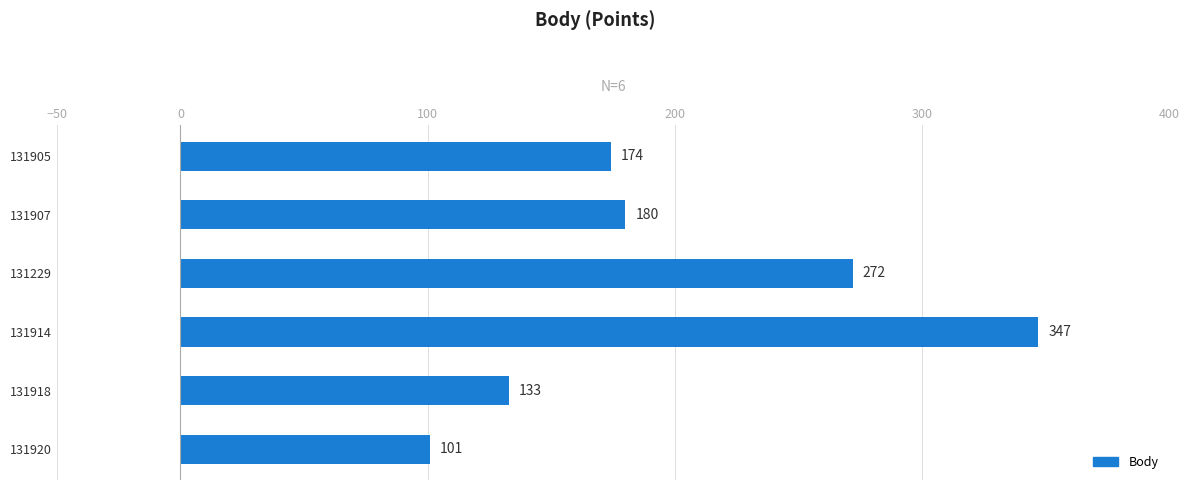

Count the values in the range 133 to 272.

4